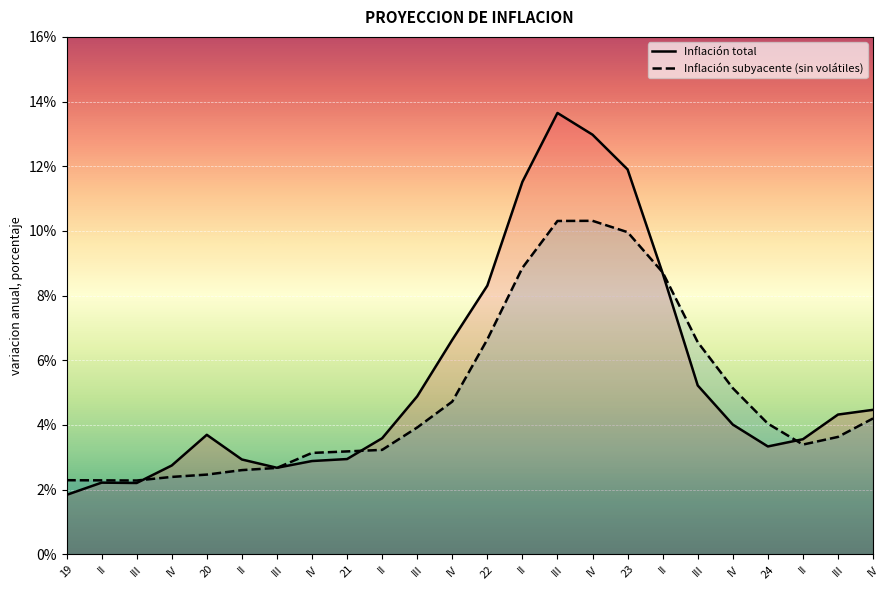

How many times do Inflacion total (IPC) and Inflacion subyacente (IPC sub) cross each other?

5